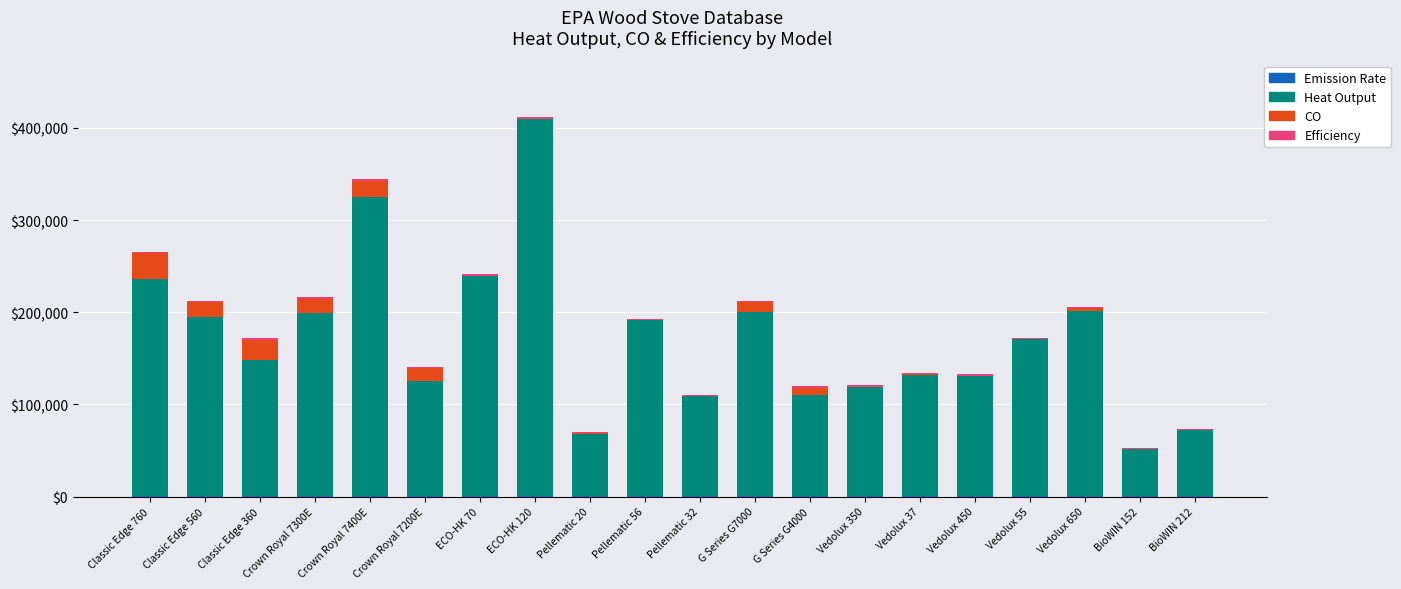

Reading left to right, extract all data points from this chart.

Heat Output (BTUs): Classic Edge 760=235938.0	Classic Edge 560=194724.0	Classic Edge 360=148625.0	Crown Royal 7300E=199000.0	Crown Royal 7400E=325000.0	Crown Royal 7200E=125000.0	ECO-HK 70=239000.0	ECO-HK 120=409500.0	Pellematic 20=68300.0	Pellematic 56=191000.0	Pellematic 32=109000.0	G Series G7000=200000.0	G Series G4000=110000.0	Vedolux 350=118724.0	Vedolux 37=132119.0	Vedolux 450=130731.0	Vedolux 55=170418.0	Vedolux 650=201743.0	BioWIN 152=51200.0	BioWIN 212=71700.0
CO (scaled): Classic Edge 760=27765.0	Classic Edge 560=16250.0	Classic Edge 360=21750.0	Crown Royal 7300E=15500.0	Crown Royal 7400E=17500.0	Crown Royal 7200E=14000.0	ECO-HK 70=450.0	ECO-HK 120=155.0	Pellematic 20=125.0	Pellematic 56=135.0	Pellematic 32=125.0	G Series G7000=10895.0	G Series G4000=8240.0	Vedolux 350=350.0	Vedolux 37=500.0	Vedolux 450=200.0	Vedolux 55=600.0	Vedolux 650=2300.0	BioWIN 152=150.0	BioWIN 212=200.0
Emission Rate (scaled): Classic Edge 760=250.0	Classic Edge 560=350.0	Classic Edge 360=300.0	Crown Royal 7300E=200.0	Crown Royal 7400E=150.0	Crown Royal 7200E=200.0	ECO-HK 70=175.0	ECO-HK 120=100.0	Pellematic 20=50.0	Pellematic 56=125.0	Pellematic 32=50.0	G Series G7000=275.0	G Series G4000=225.0	Vedolux 350=200.0	Vedolux 37=275.0	Vedolux 450=100.0	Vedolux 55=275.0	Vedolux 650=200.0	BioWIN 152=100.0	BioWIN 212=150.0
Efficiency (scaled): Classic Edge 760=1660.0	Classic Edge 560=1680.0	Classic Edge 360=1640.0	Crown Royal 7300E=1500.0	Crown Royal 7400E=1660.0	Crown Royal 7200E=1540.0	ECO-HK 70=1740.0	ECO-HK 120=1760.0	Pellematic 20=1540.0	Pellematic 56=1720.0	Pellematic 32=1540.0	G Series G7000=1400.0	G Series G4000=1640.0	Vedolux 350=1480.0	Vedolux 37=1380.0	Vedolux 450=1500.0	Vedolux 55=1340.0	Vedolux 650=1460.0	BioWIN 152=1300.0	BioWIN 212=1160.0